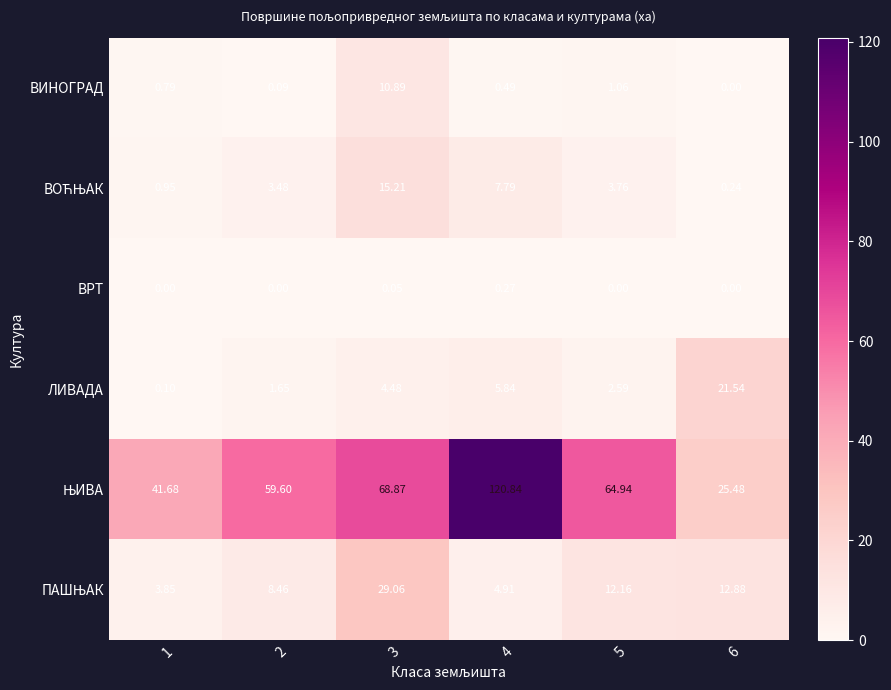

Is the value of ЛИВАДА at 2 greater than the value of ВРТ at 5?

Yes